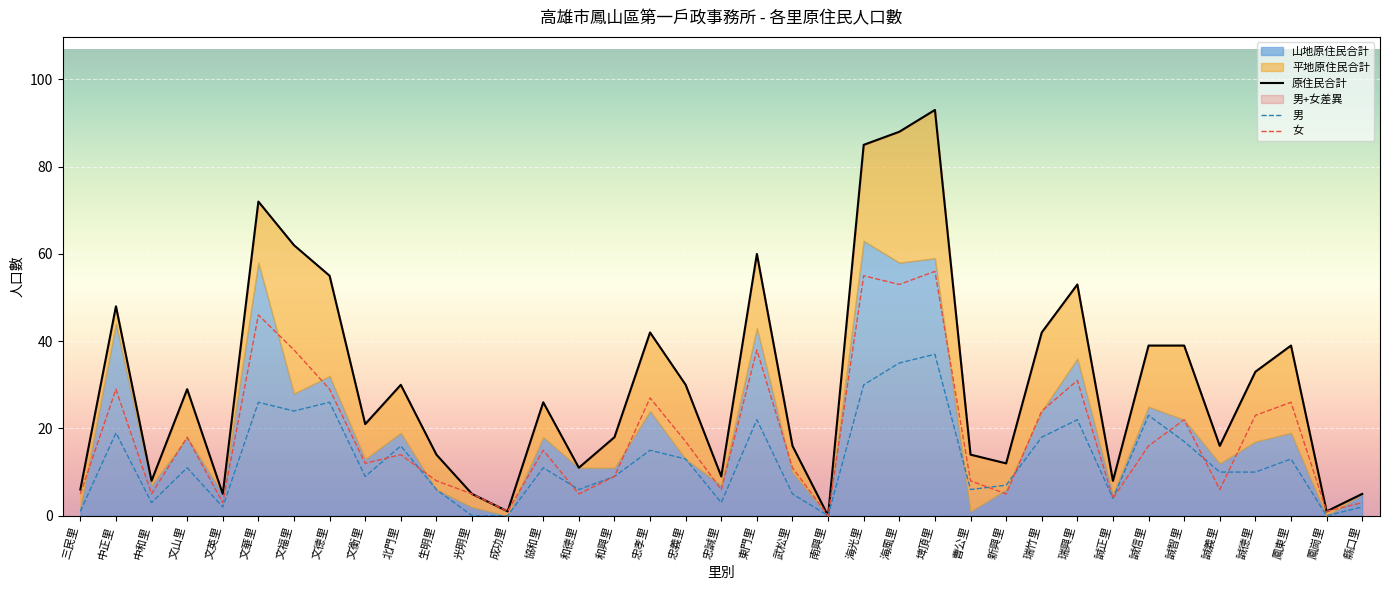

True or false: 原住民合計 has more than 2 points higher than both neighbors.

True